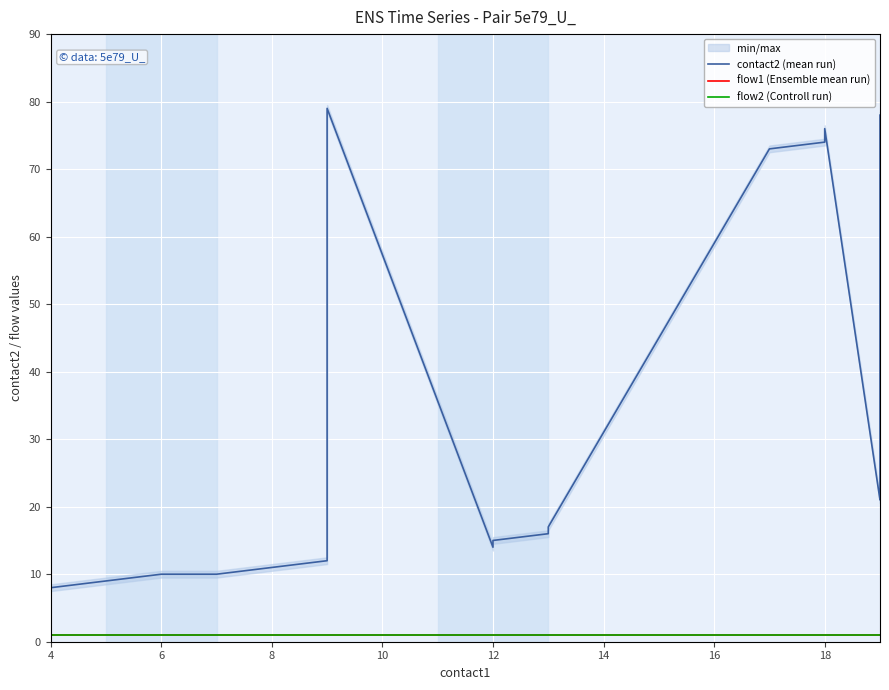

Is this an area chart (filled region under the line)?

No